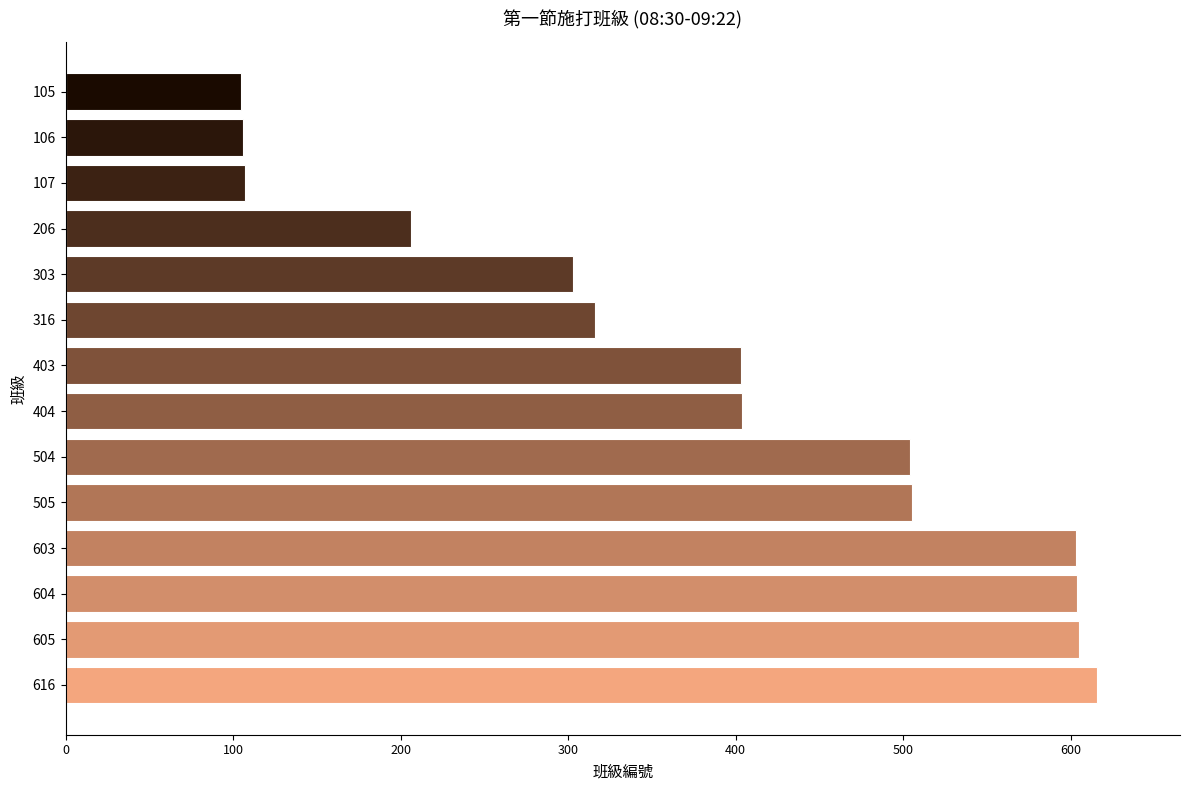

Approximately how many times larger is the value at 303 compared to 106?

2.9